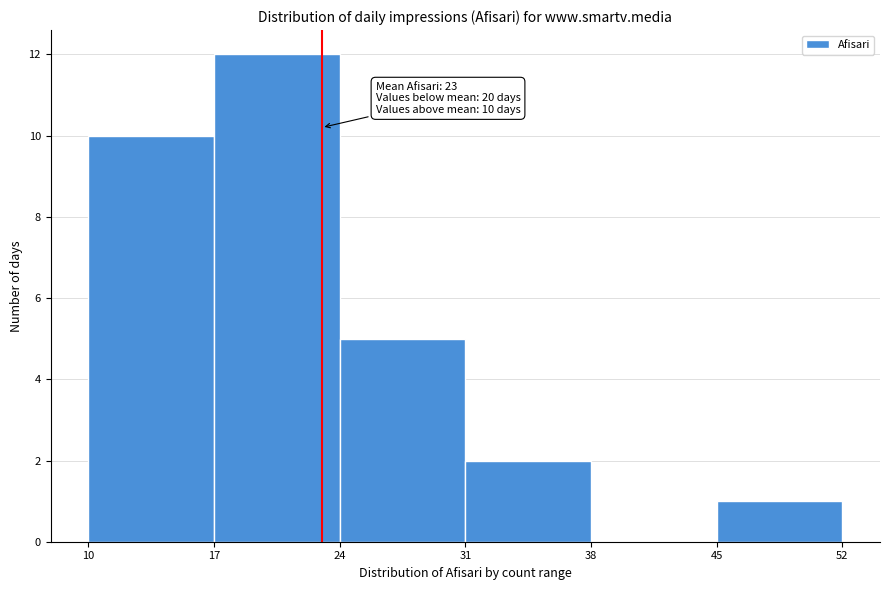

Over which range of the x-axis is the bar tallest?

17 to 24